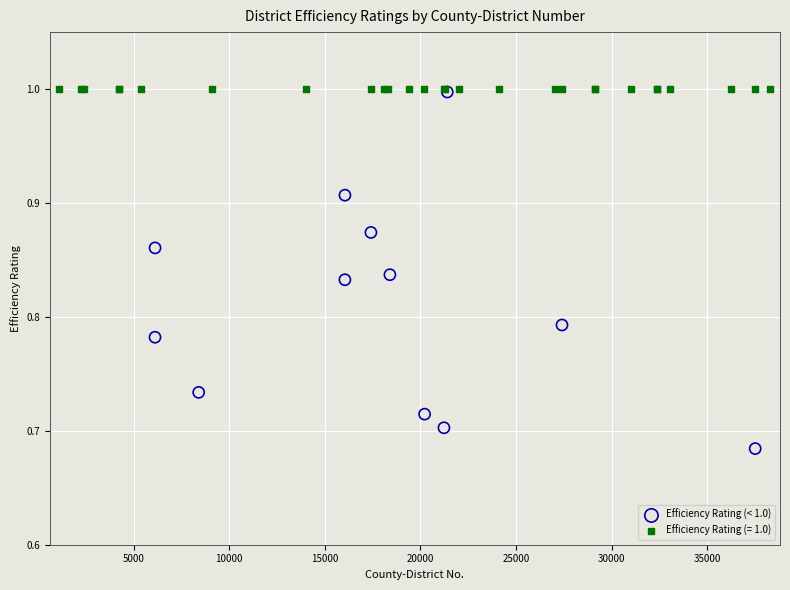

Which series reaches the minimum Y coordinate?

Efficiency Rating (< 1.0)